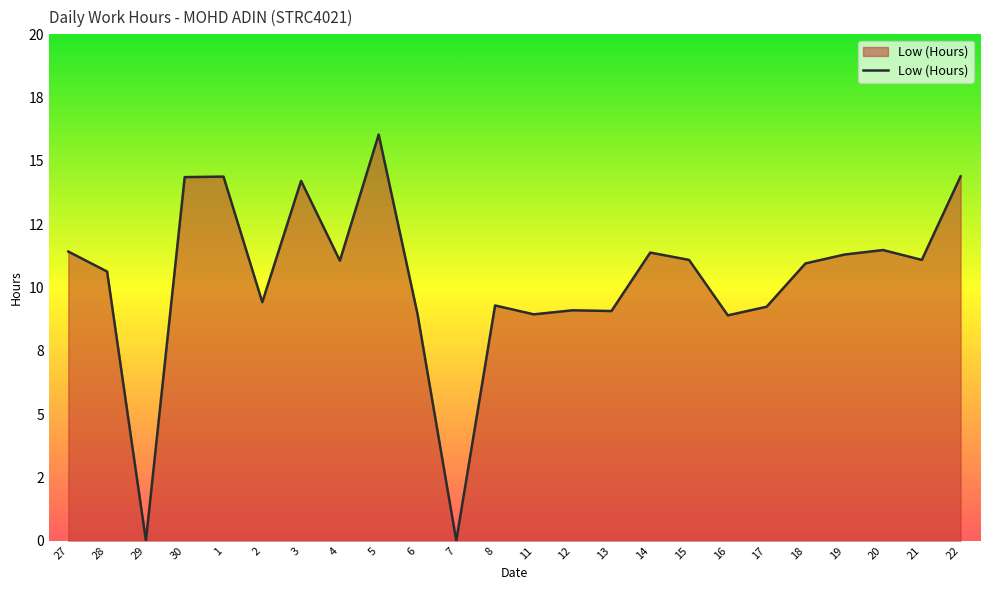

What is the value of the 9th point from the left?

16.0